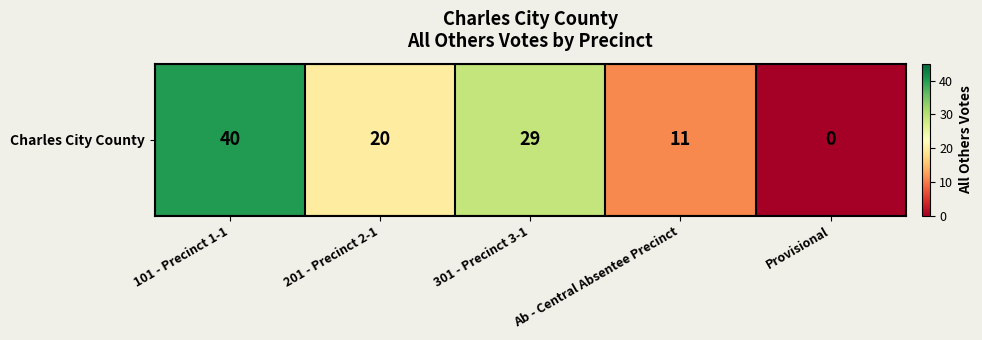

Which label corresponds to the smallest value in the chart?

Provisional